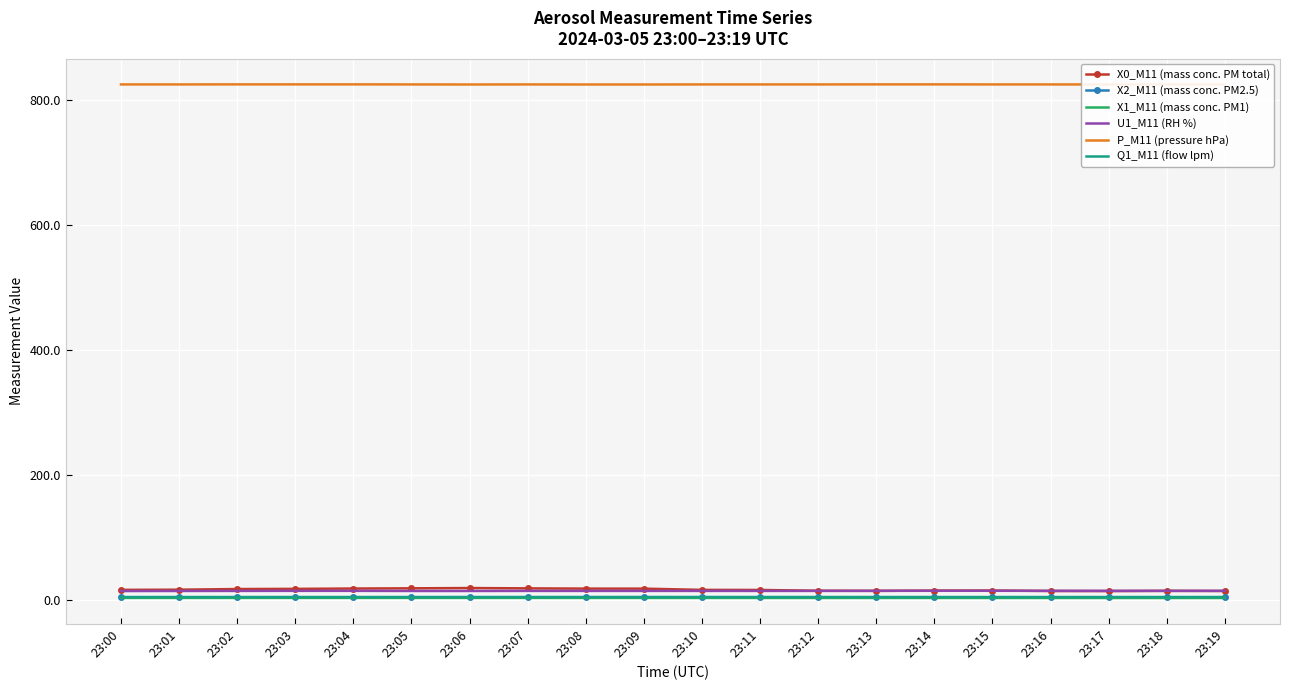

Which series has the widest spread of values?

X0_M11 (mass conc. PM total)